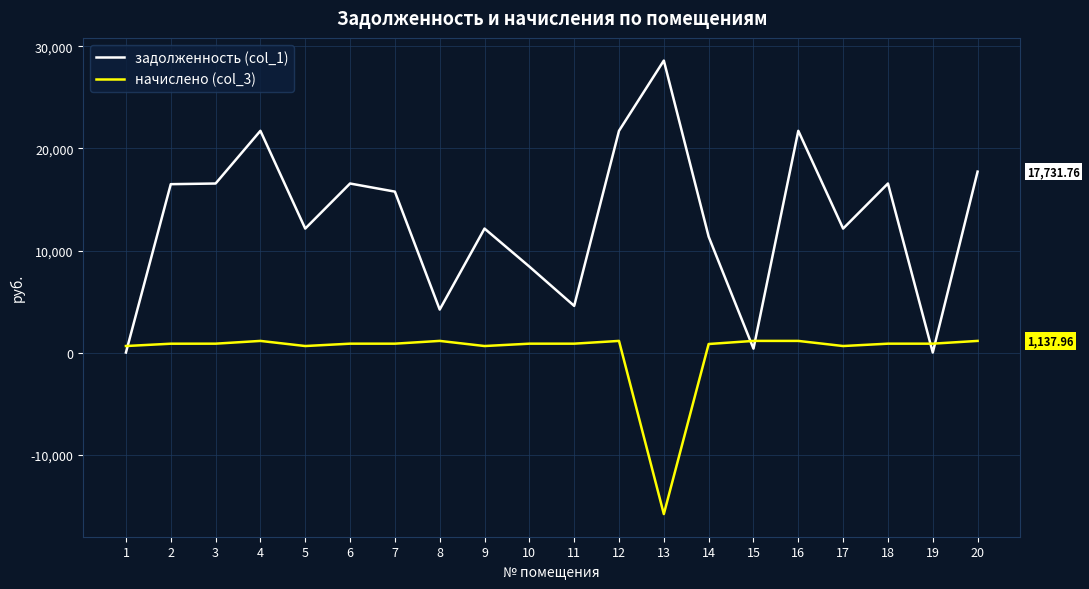

Which series has the widest spread of values?

задолженность (col_1)